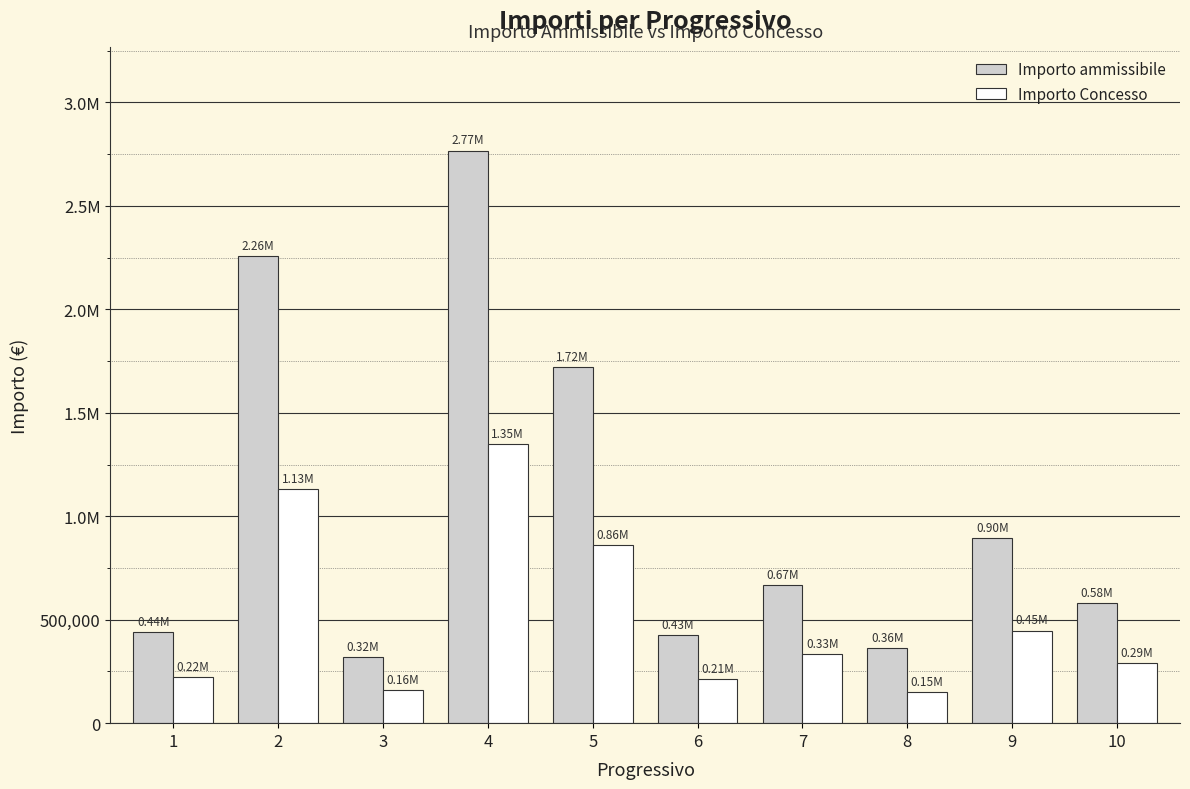

What is the highest value of the Importo ammissibile series?

2767691.0